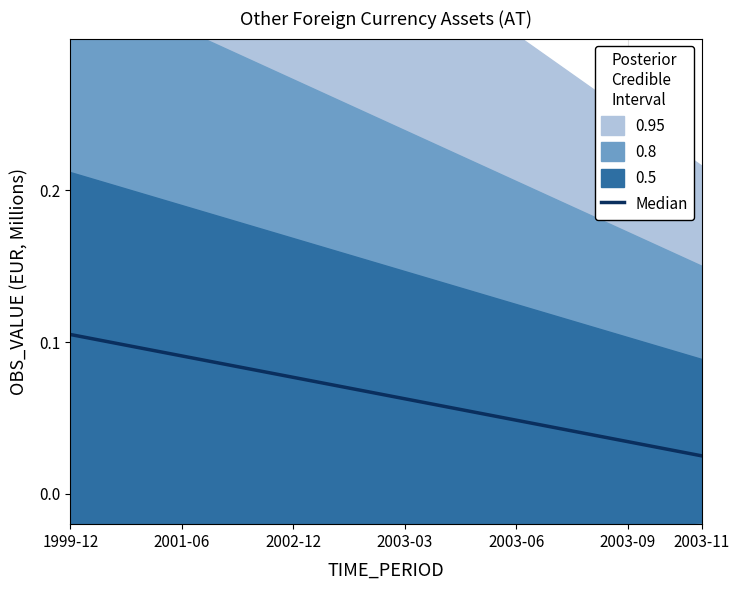

What is the maximum value shown in the chart?

0.1